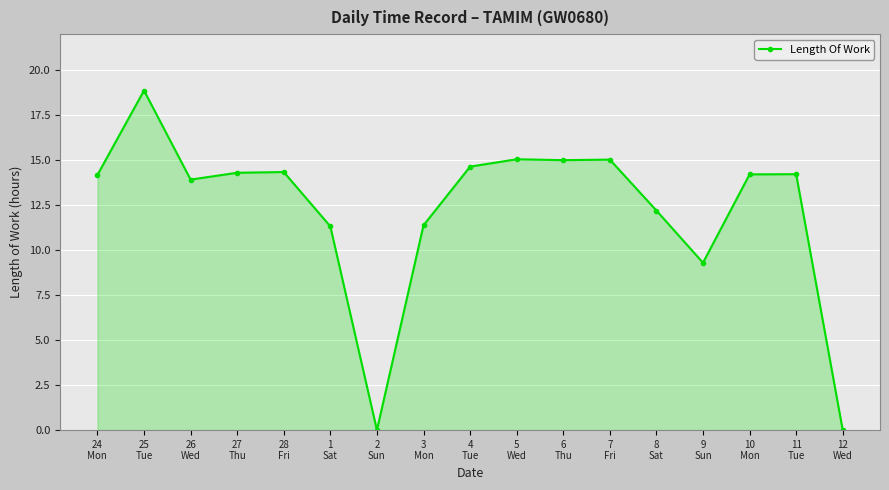

What is the greatest value displayed?

18.9